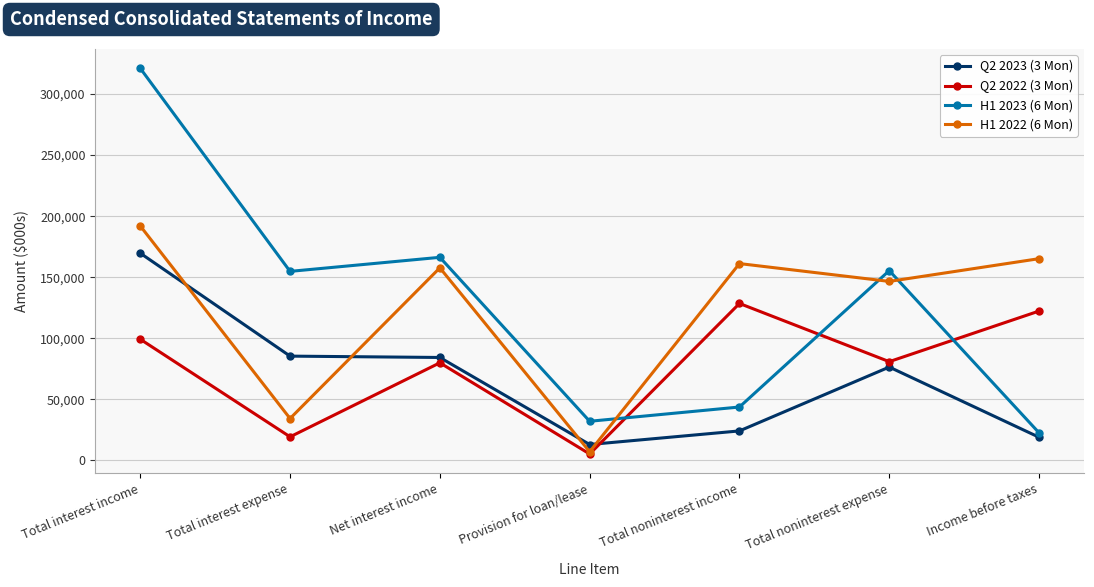

Which series ends up on top after the final intersection of Q2 2022 (3 Mon) and Q2 2023 (3 Mon)?

Q2 2022 (3 Mon)